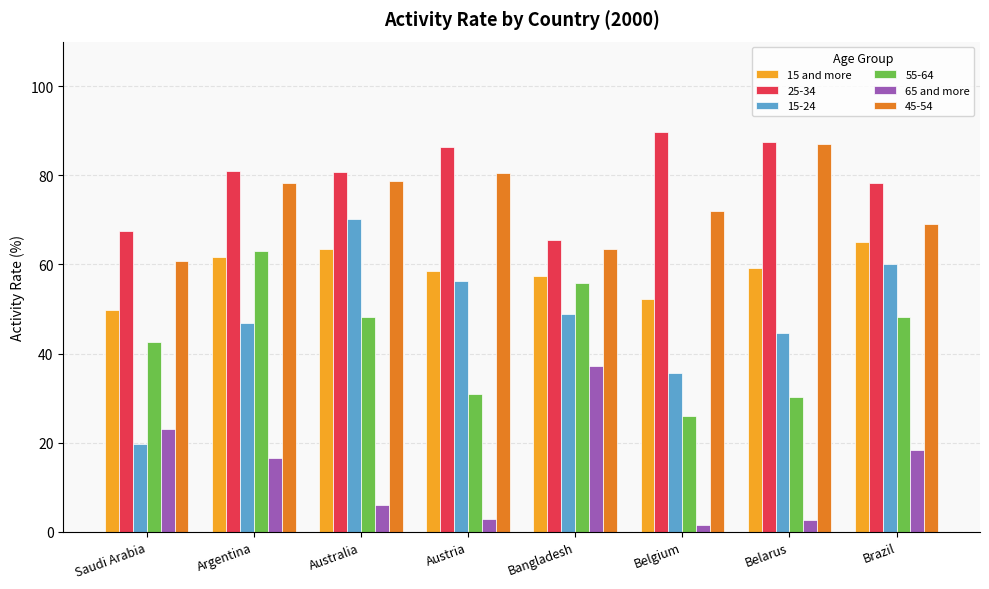

Rank the series by their maximum value, from lowest to highest.

65 and more, 55-64, 15 and more, 15-24, 45-54, 25-34